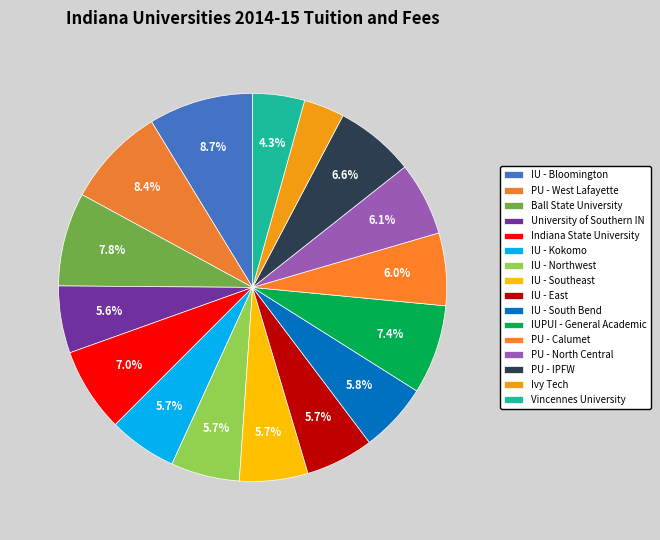

The IU - Southeast slice represents 6% of the pie. True or false?

True